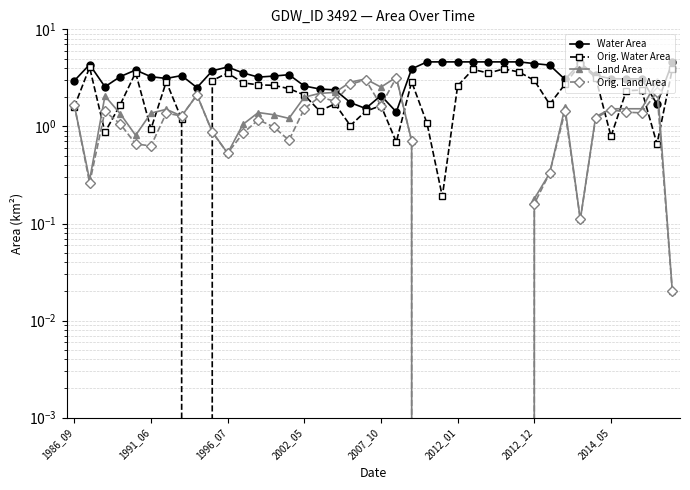

Does the chart have visible grid lines?

Yes